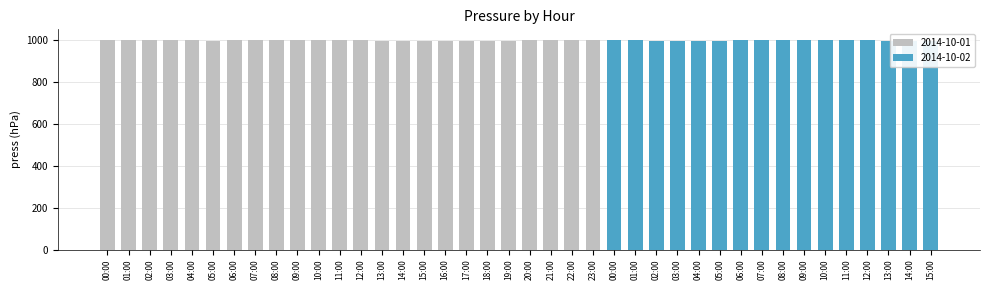

What is the difference between the values at 05:00 and 15:00?

2.2